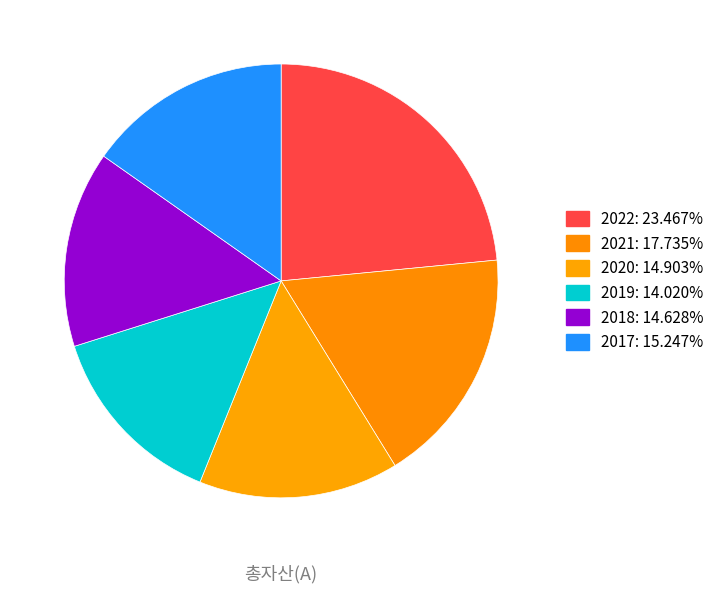

The 2022 slice represents 9% of the pie. True or false?

False